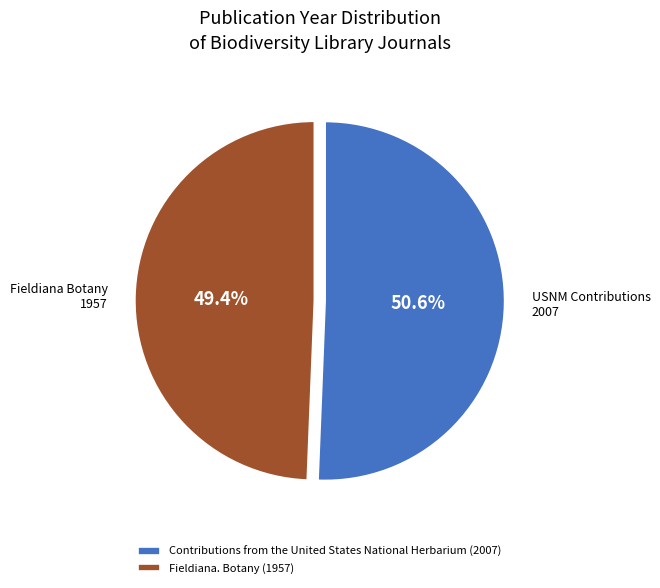

To the nearest percent, what percentage of the pie is Contributions from the United States National Herbarium (2007)?

51%